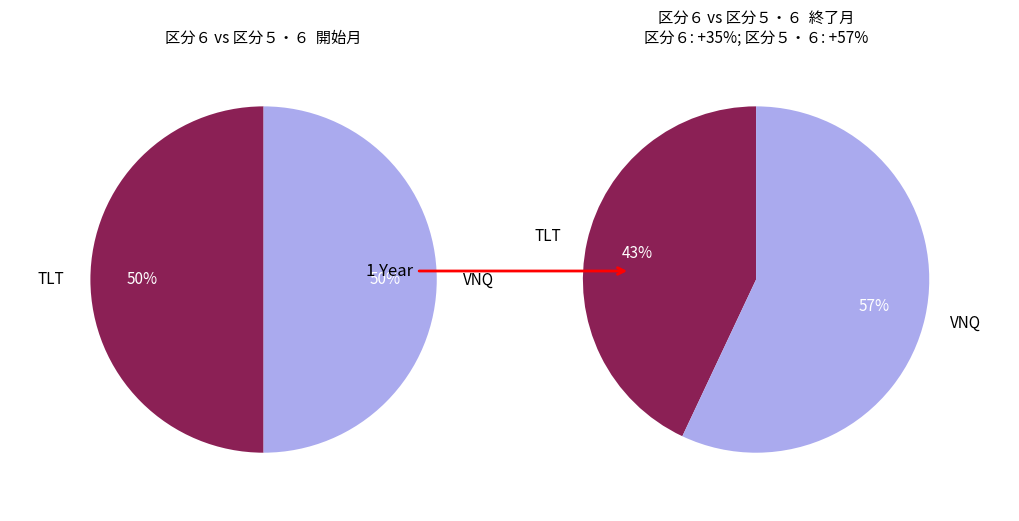

Does any single category account for the majority?

No